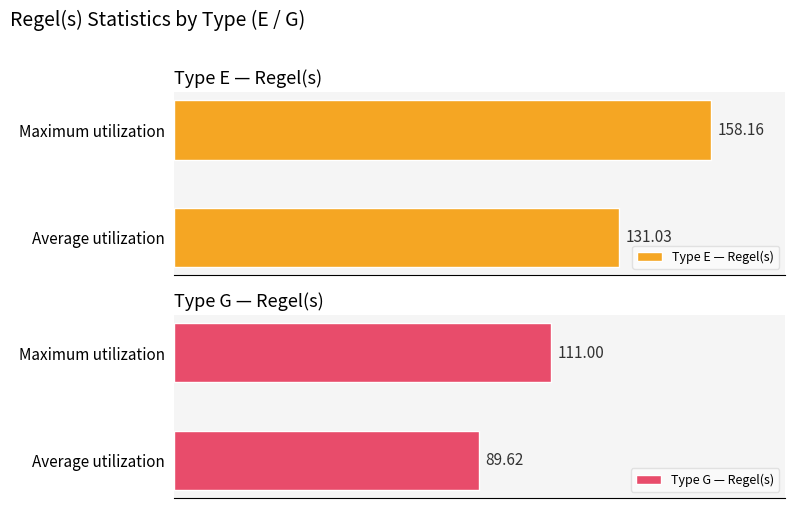

What is the highest value of the Type G — Regel(s) series?

111.0